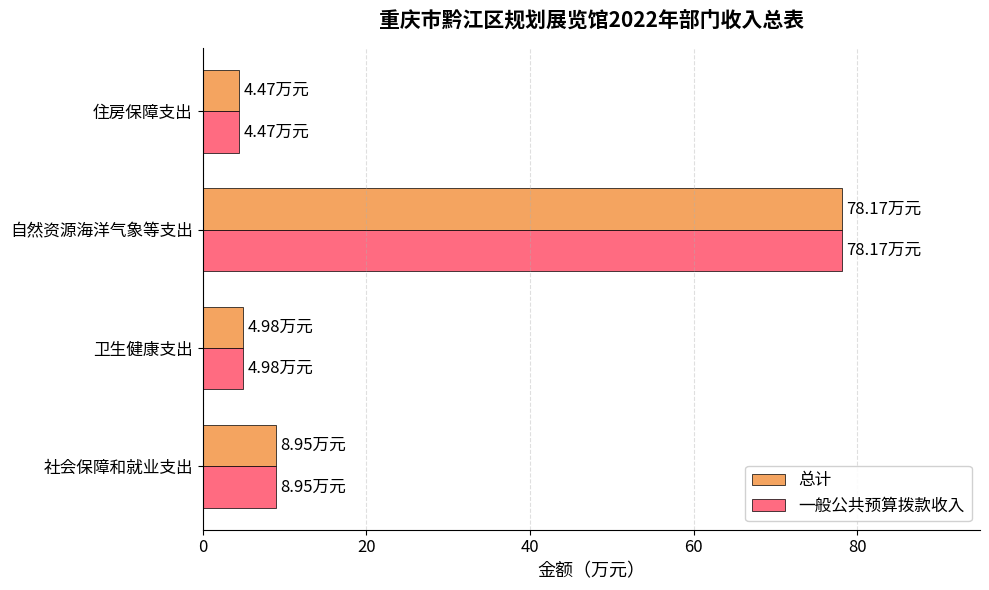

Where is 总计 nearest to the value 41?

社会保障和就业支出